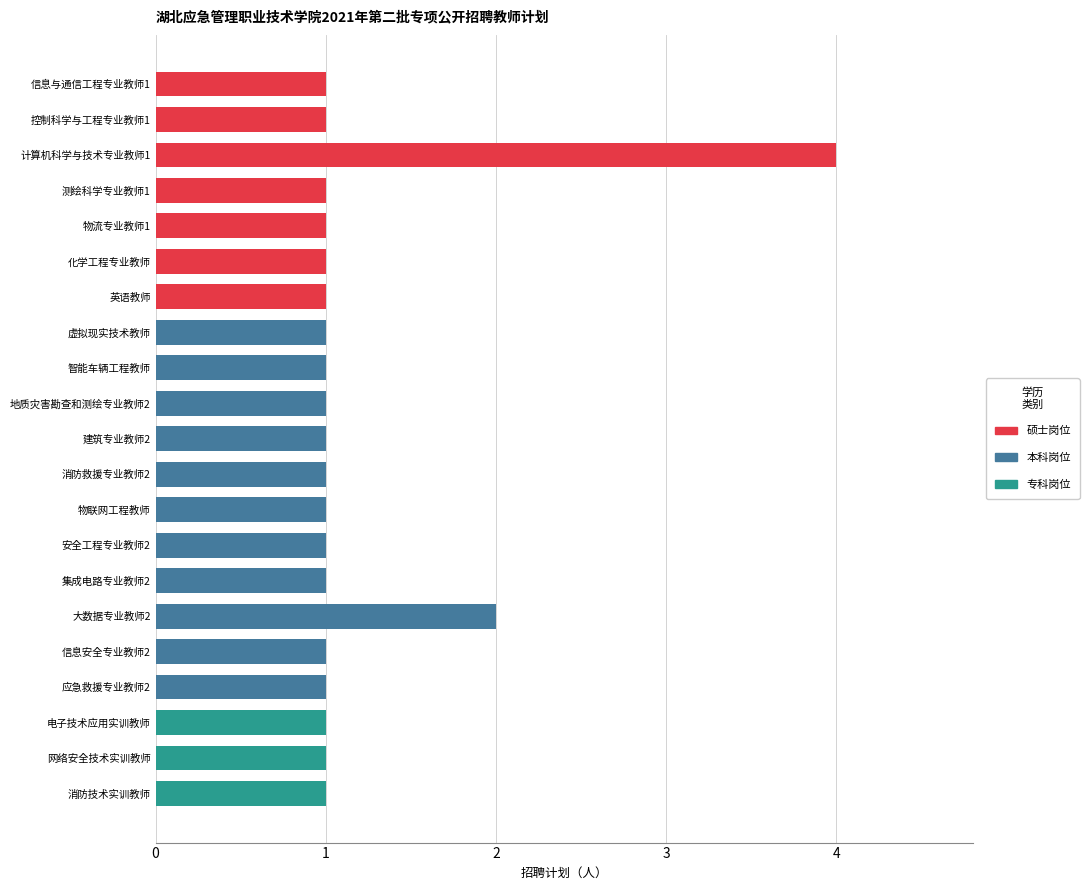

What is the difference between the maximum and minimum values?

3